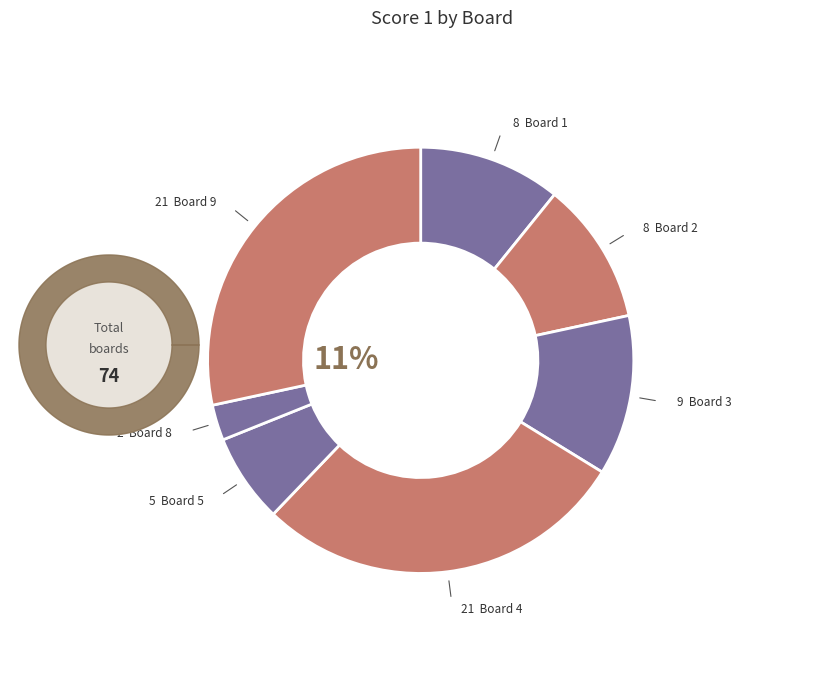

What is the total percentage of Board 1 and Board 3?

23.0%